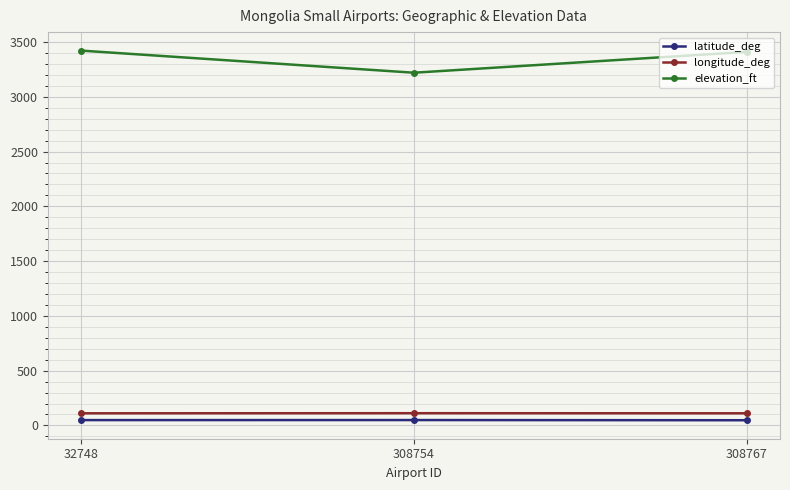

What is the total value across all series at 308754?

3380.5